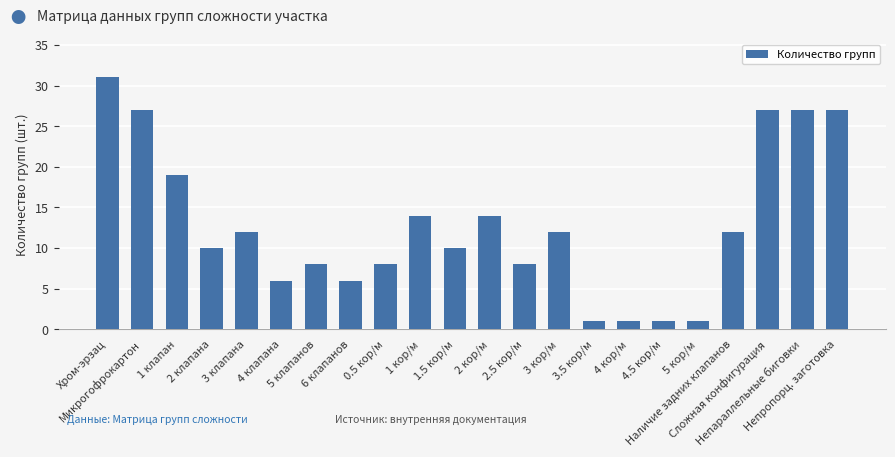

What is the approximate value at 3 кор/м, to the nearest 10?

10